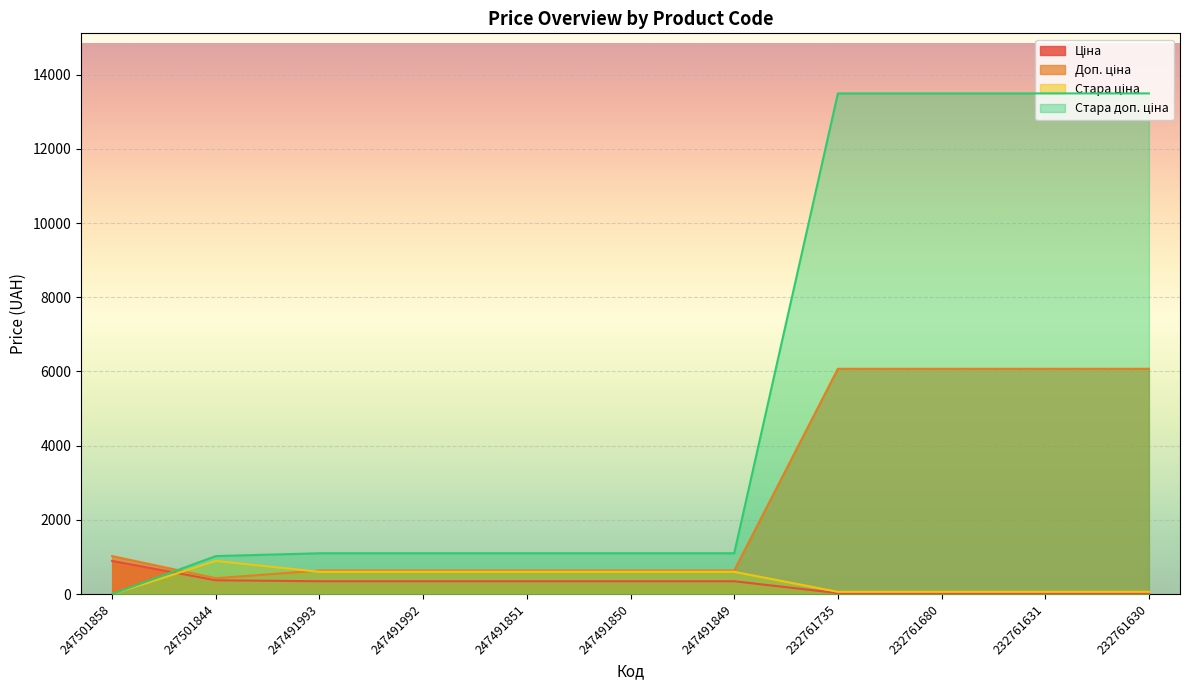

True or false: Стара доп. ціна and Стара ціна intersect in this chart.

False